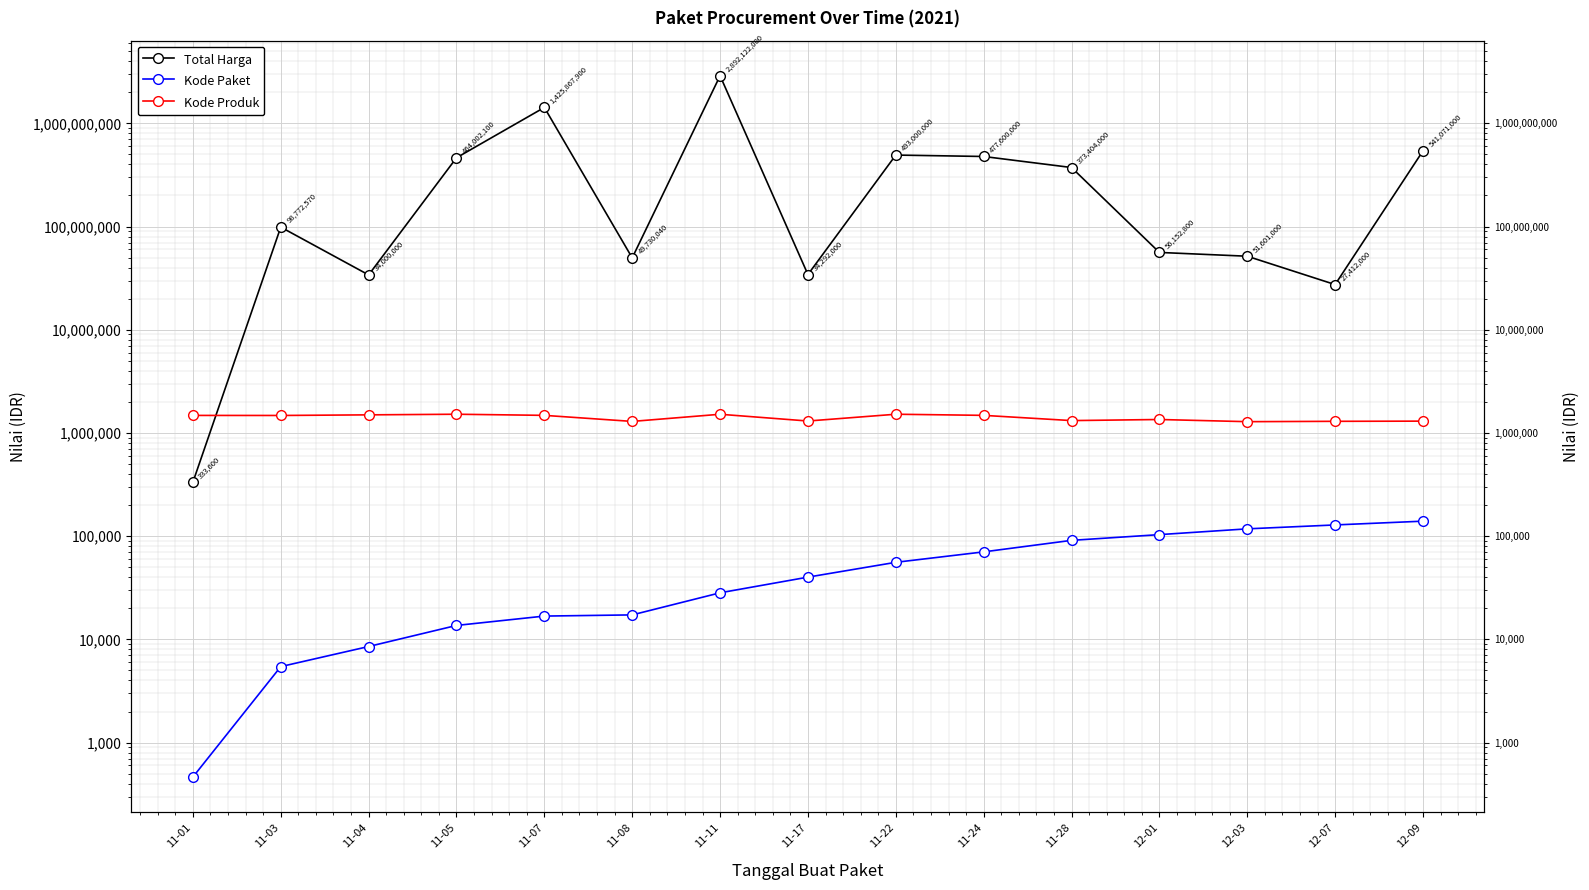

Reading left to right, list all the values displayed in this chart.

Total Harga: 11-01=333600	11-03=98772570	11-04=34000000	11-05=464002100	11-07=1425867900	11-08=49730040	11-11=2892122000	11-17=34292000	11-22=493000000	11-24=477600000	11-28=373404000	12-01=56152800	12-03=51601000	12-07=27412000	12-09=541071000
Kode Paket: 11-01=464	11-03=5449	11-04=8530	11-05=13652	11-07=16823	11-08=17272	11-11=28271	11-17=40112	11-22=55826	11-24=70453	11-28=91101	12-01=103541	12-03=117783	12-07=128516	12-09=139817
Kode Produk: 11-01=1479674	11-03=1477921	11-04=1498322	11-05=1519264	11-07=1481562	11-08=1294388	11-11=1518309	11-17=1305852	11-22=1519260	11-24=1481562	11-28=1318333	12-01=1350905	12-03=1286873	12-07=1297110	12-09=1302598